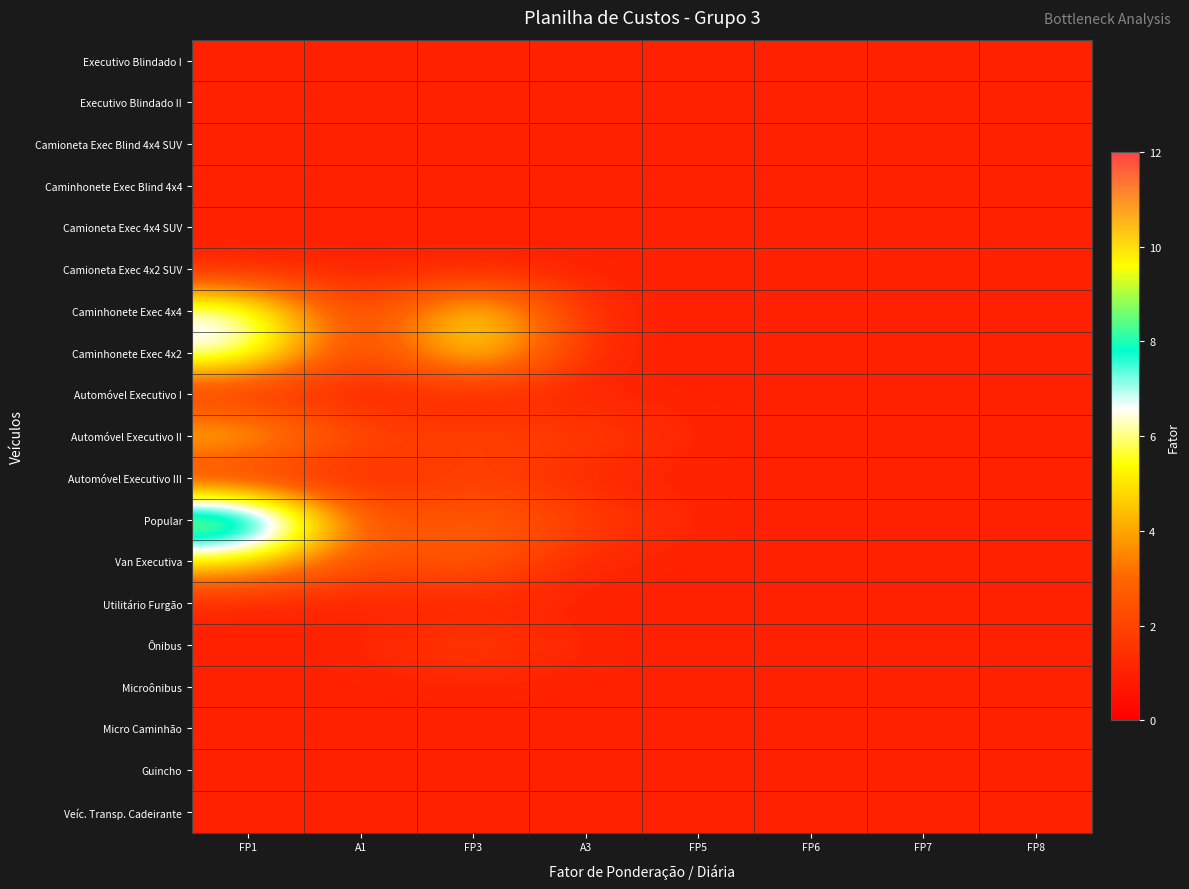

Which series has the widest spread of values?

Popular